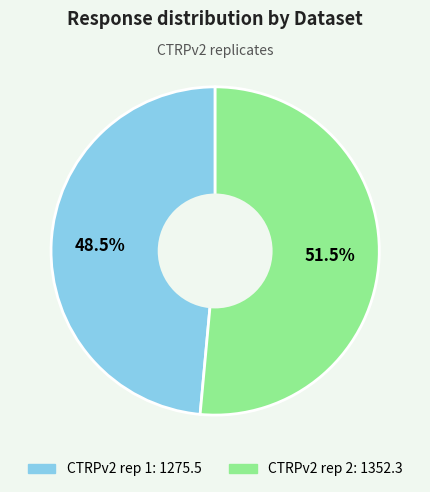

Combined, do CTRPv2 rep 1 and CTRPv2 rep 2 account for over 50%?

Yes